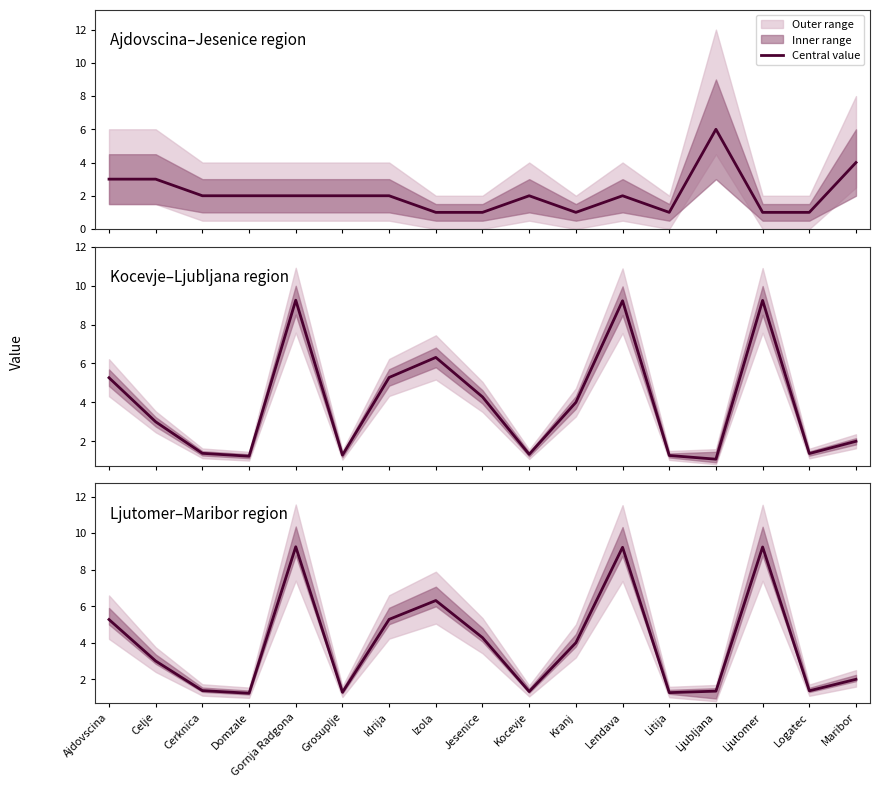

How many data points are above 3?

8